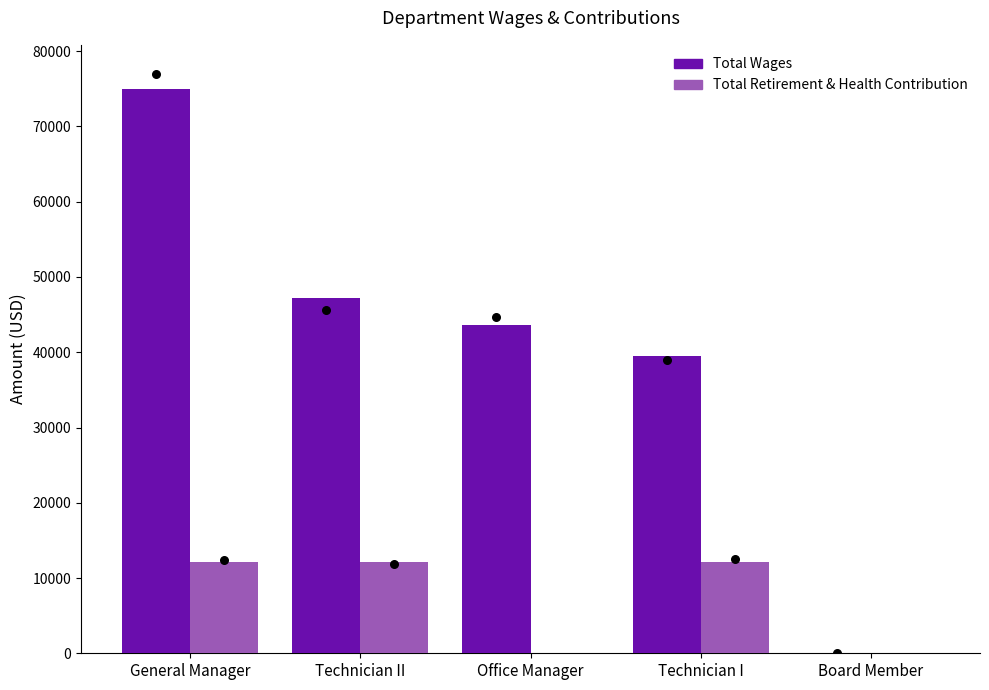

At how many categories does at least one series exceed 69892?

1